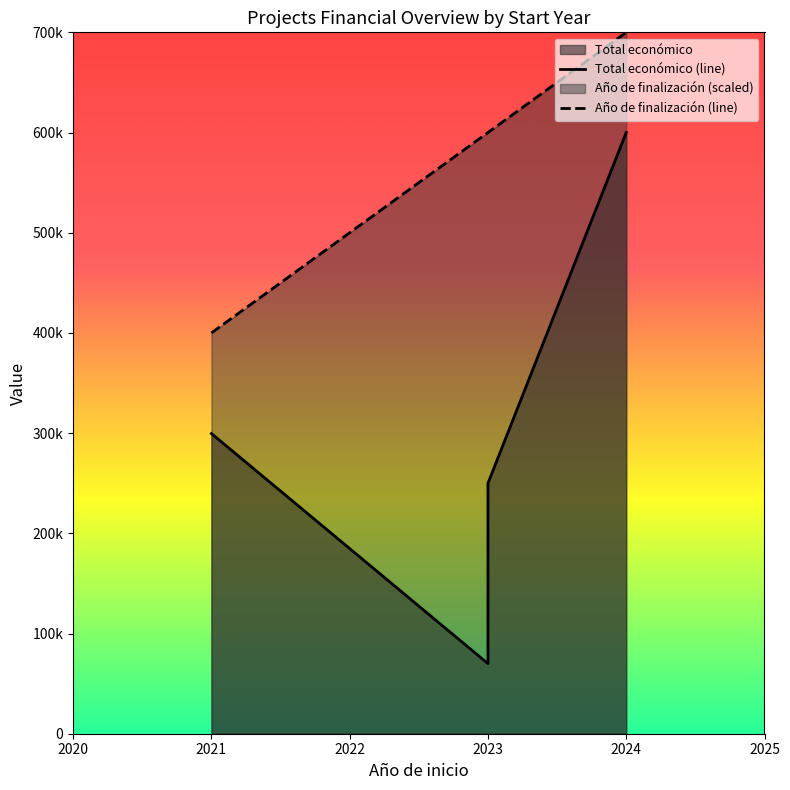

What is the value of the 3rd point from the left?

600000